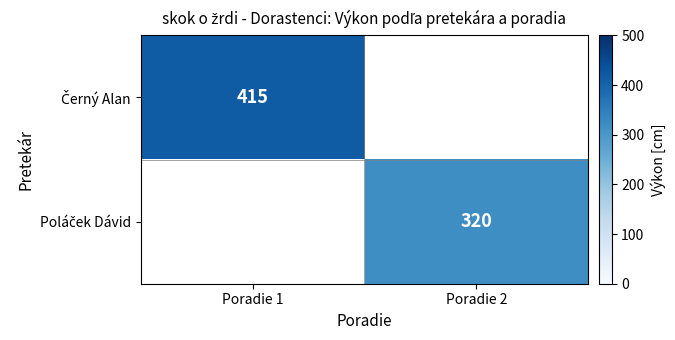

The value of Černý Alan at Poradie 1 is 177.6. True or false?

False